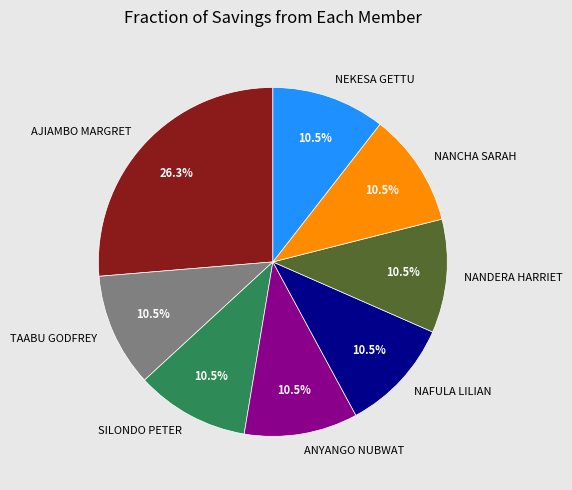

What portion of the pie excludes TAABU GODFREY?

89.5%